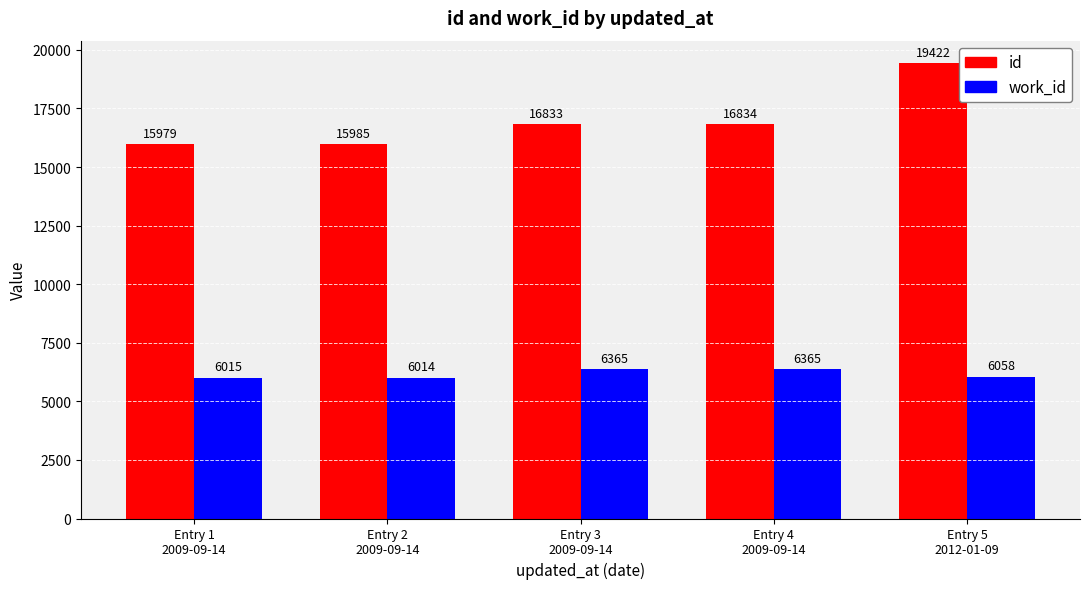

Which series has the largest total across all categories?

id